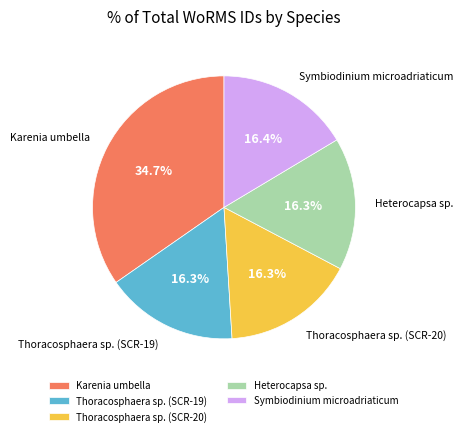

Which has a higher value, Karenia umbella or Thoracosphaera sp. (SCR-19)?

Karenia umbella